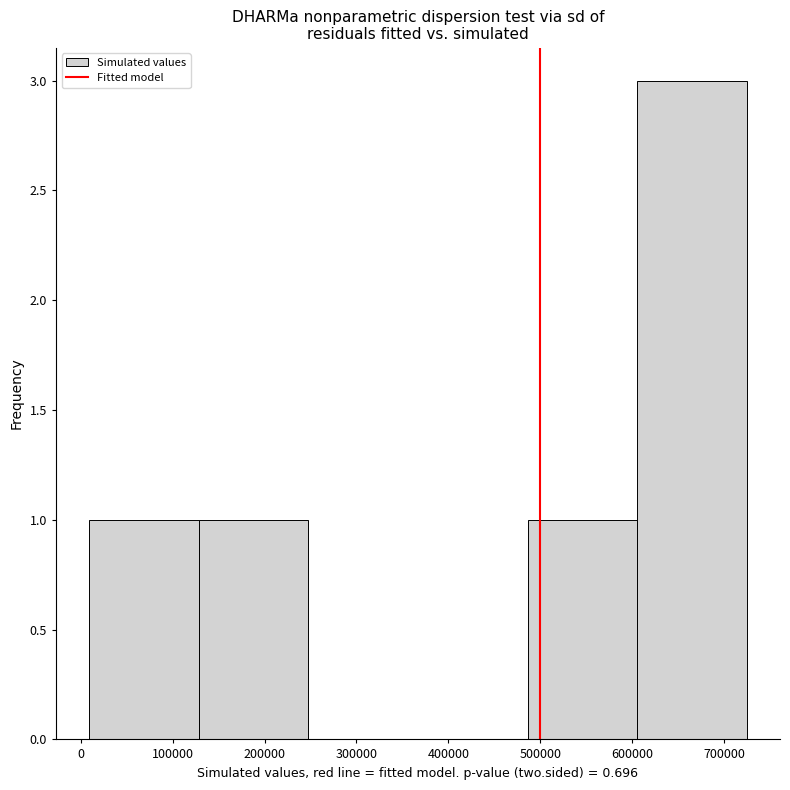

Reading left to right, transcribe this chart: for each bar, give the range it covers on the x-axis and its height. Neither the bar edges nor the heights are printed on the chart, so give them approximately, as read against the axes.

10000 to 130000: 1
130000 to 250000: 1
250000 to 370000: 0
370000 to 490000: 0
490000 to 610000: 1
610000 to 730000: 3